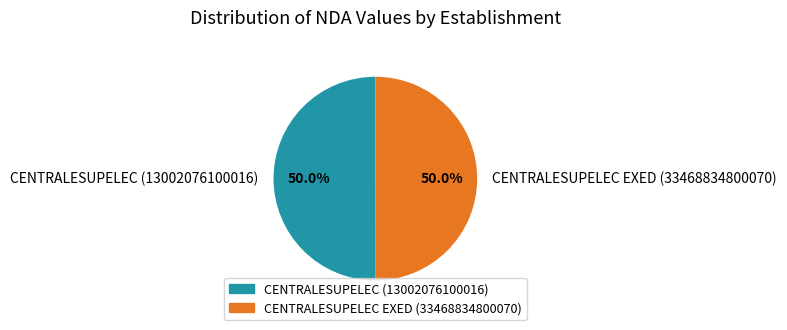

To the nearest percent, what portion does CENTRALESUPELEC EXED (33468834800070) represent?

50%